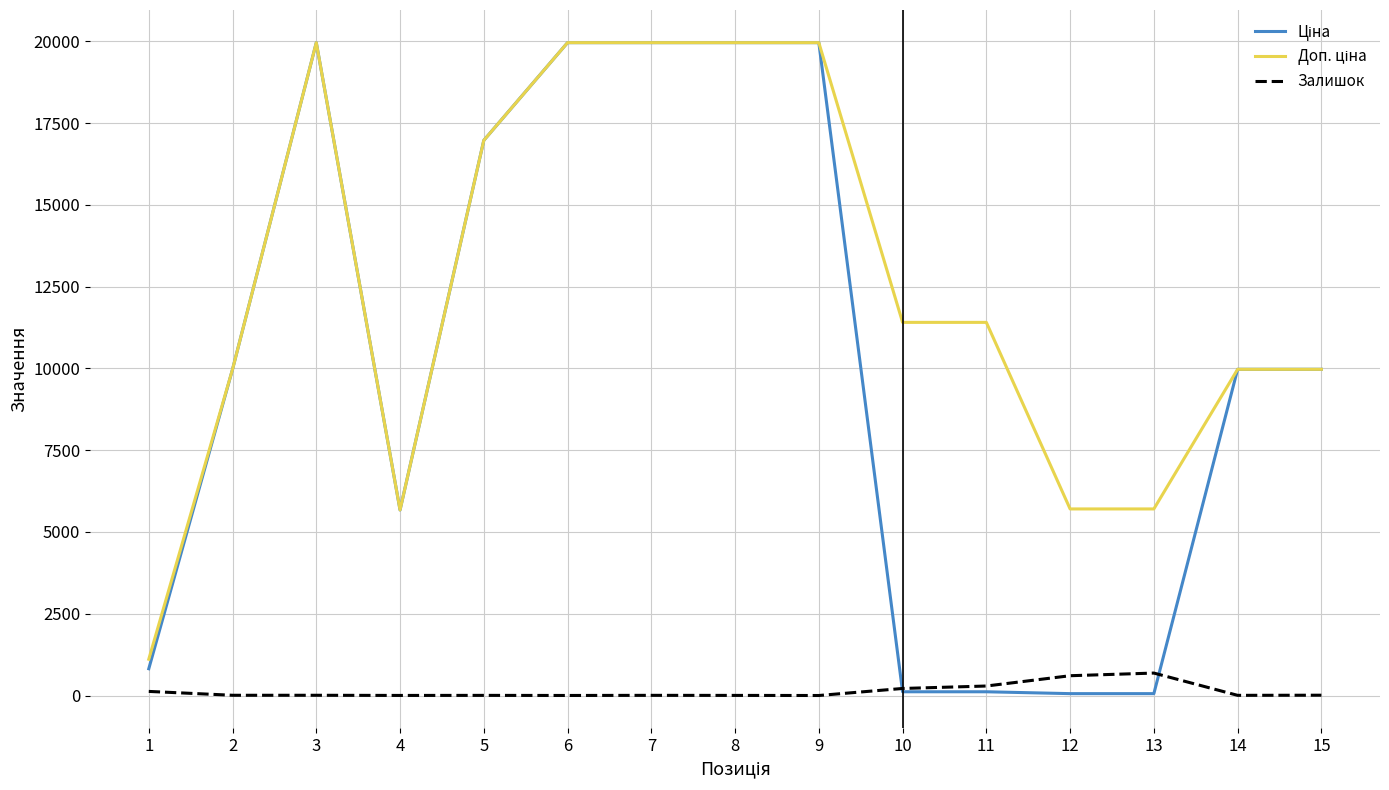

What is the greatest value displayed?

19964.2